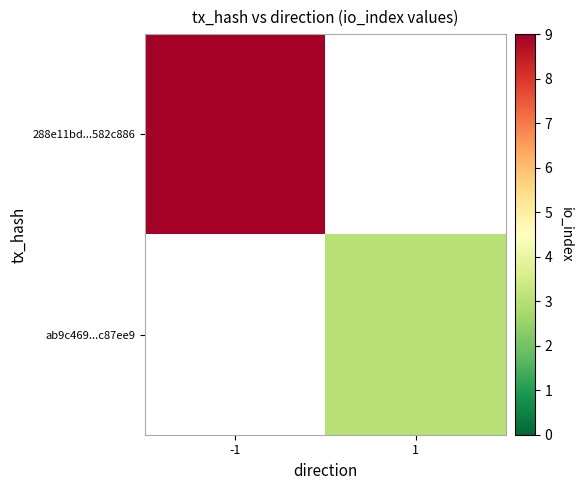

Which series has the widest spread of values?

288e11bd...582c886